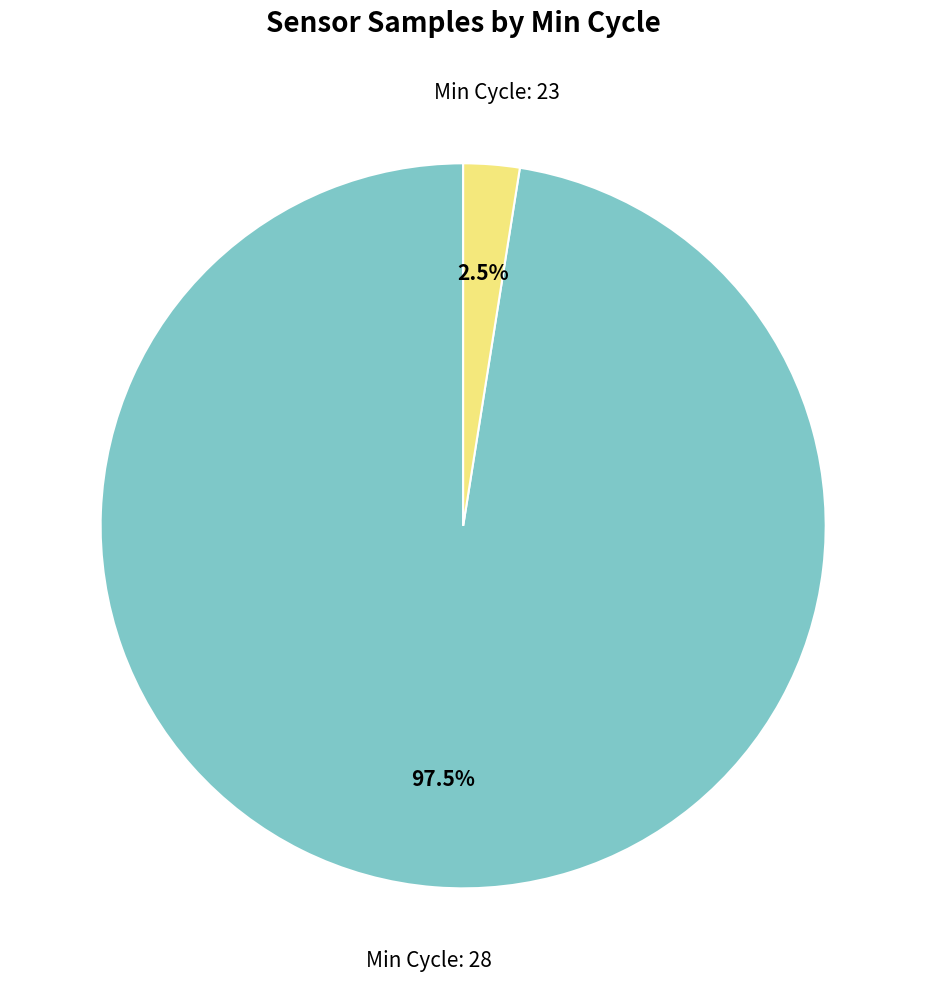

Is there any slice that represents more than half of the pie?

Yes